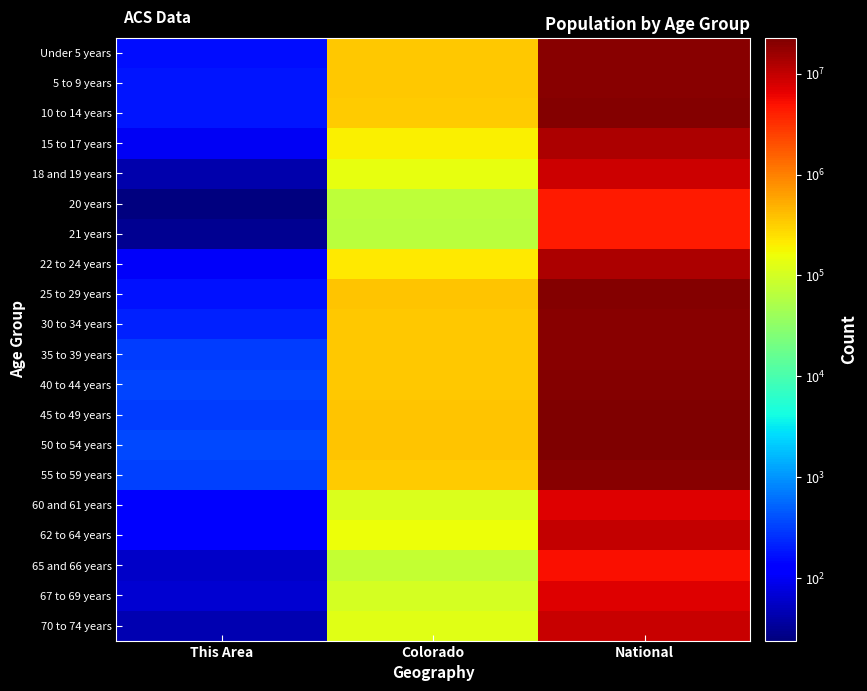

Reading right to left, transcribe all the data shown in this chart.

Under 5 years: National=20201362	Colorado=343960	This Area=160
5 to 9 years: National=20348657	Colorado=348603	This Area=179
10 to 14 years: National=20677194	Colorado=332654	This Area=184
15 to 17 years: National=12954254	Colorado=200392	This Area=100
18 and 19 years: National=9086089	Colorado=139083	This Area=43
20 years: National=4519129	Colorado=69437	This Area=24
21 years: National=4354294	Colorado=67385	This Area=31
22 to 24 years: National=12712576	Colorado=211793	This Area=108
25 to 29 years: National=21101849	Colorado=372459	This Area=175
30 to 34 years: National=19962099	Colorado=353819	This Area=215
35 to 39 years: National=20179642	Colorado=353605	This Area=311
40 to 44 years: National=20890964	Colorado=346039	This Area=338
45 to 49 years: National=22708591	Colorado=371635	This Area=305
50 to 54 years: National=22298125	Colorado=371063	This Area=364
55 to 59 years: National=19664805	Colorado=328364	This Area=321
60 and 61 years: National=7113727	Colorado=115654	This Area=136
62 to 64 years: National=9704197	Colorado=153626	This Area=118
65 and 66 years: National=5319902	Colorado=80153	This Area=57
67 to 69 years: National=7115361	Colorado=102339	This Area=66
70 to 74 years: National=9278166	Colorado=127468	This Area=44